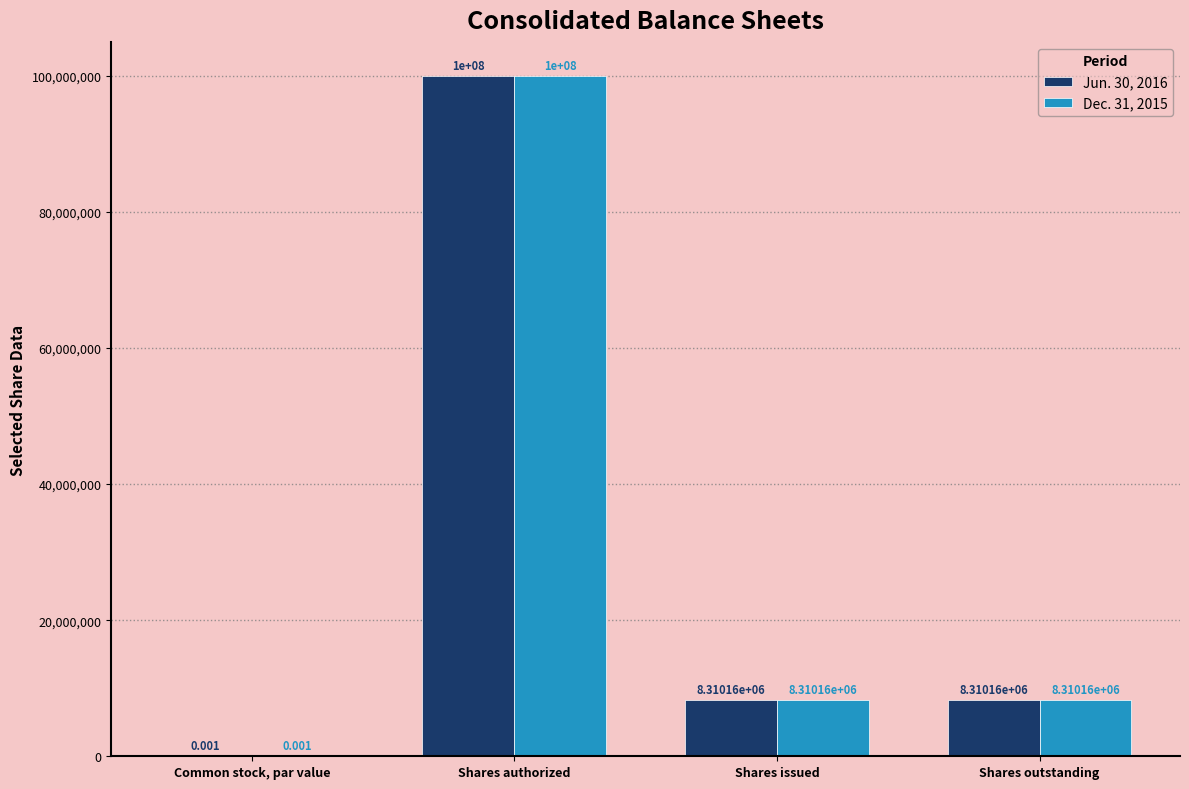

How many groups of bars are there?

4